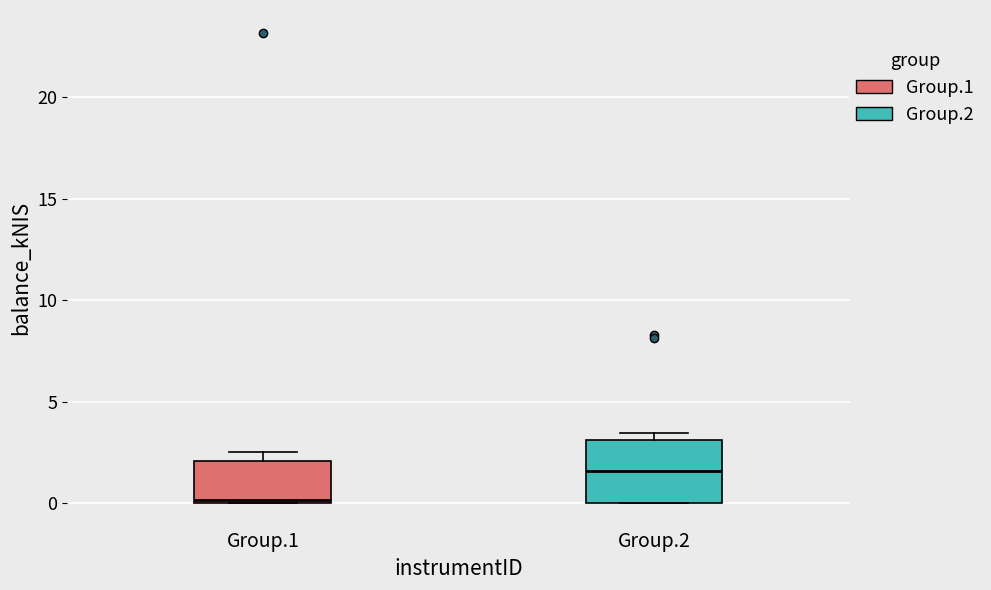

Reading left to right, transcribe this box plot: for each box, give where its median line is, the range the box spans, and where its two whiskers end, as read against the y-axis. The values are not printed on the chart, so give them approximately, as read against the axis.

Group.1: median 0.0, box 0.0 to 2.0, whiskers 0.0 to 2.5
Group.2: median 1.5, box 0.0 to 3.0, whiskers 0.0 to 3.5